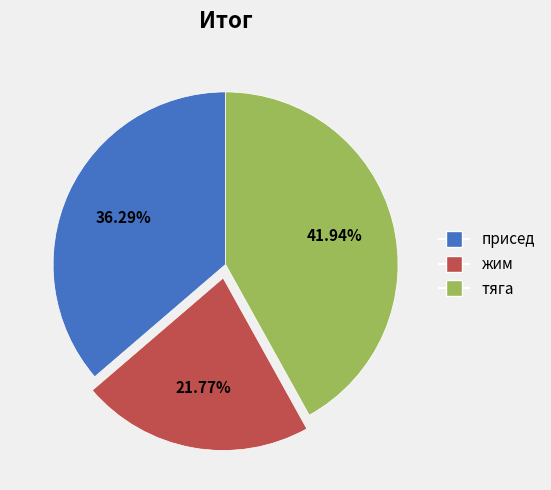

How many segments does this pie chart have?

3